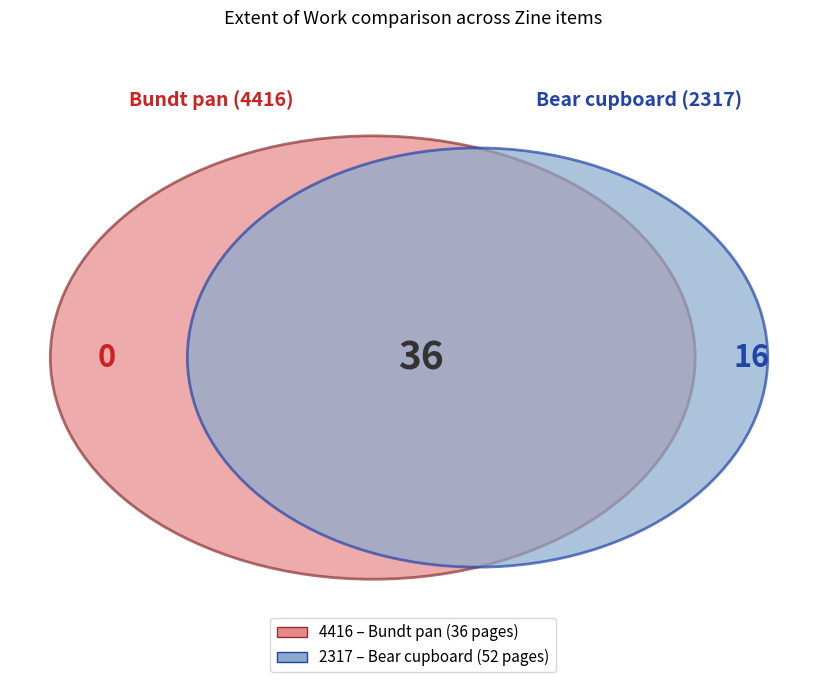

Which slice is the largest?

2317